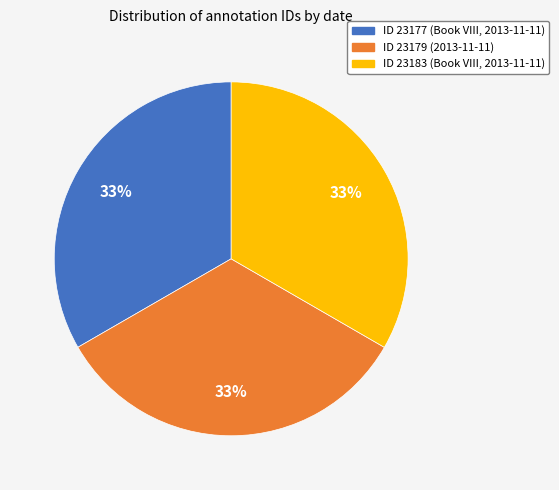

To the nearest percent, what is the average slice percentage?

33%